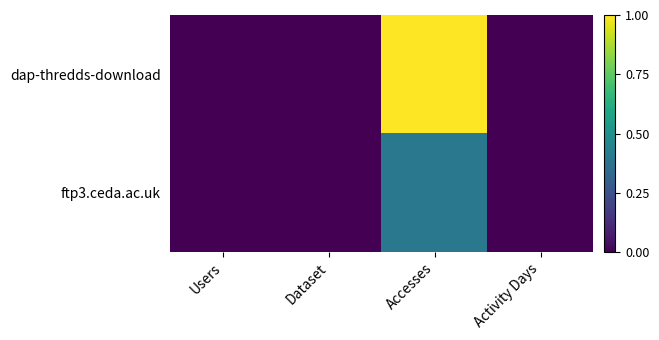

Which label corresponds to the largest value in the chart?

Accesses